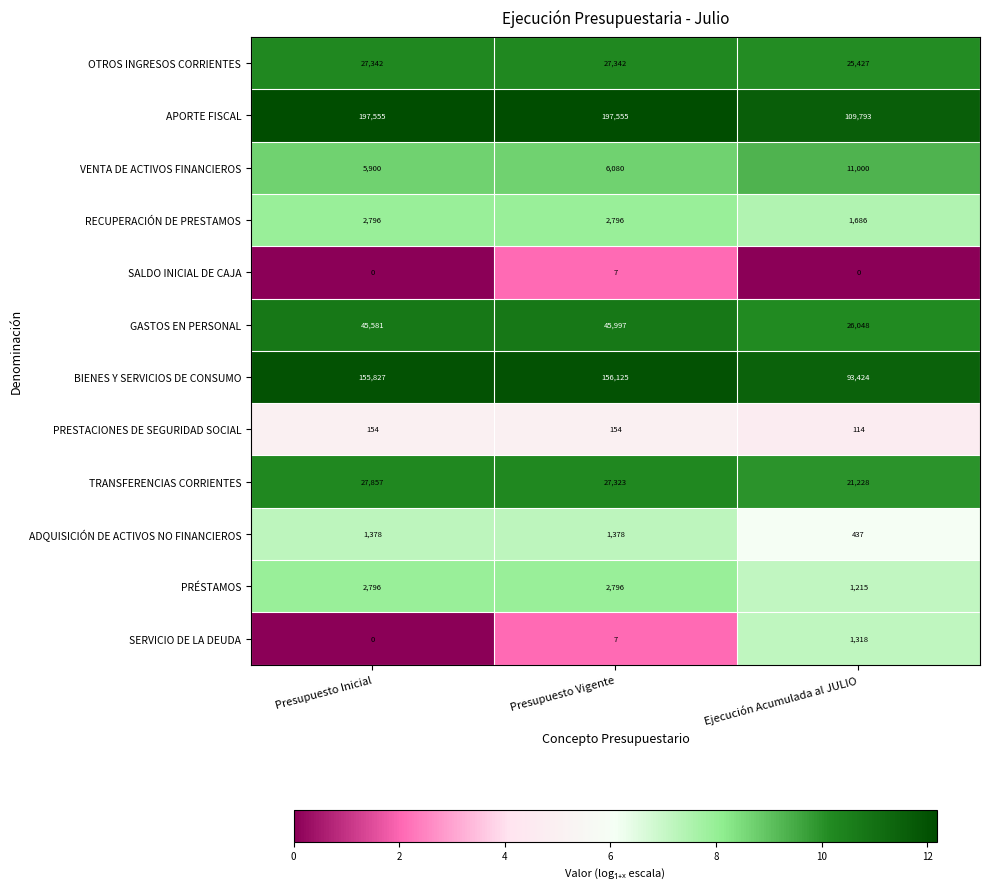

What is the maximum value shown in the chart?

197555